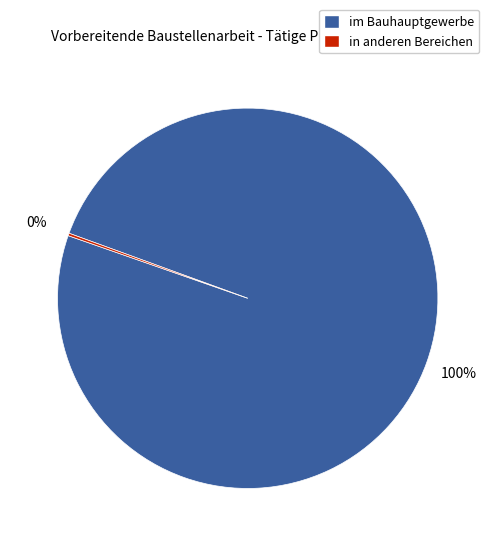

What is the largest slice in the pie chart?

im Bauhauptgewerbe